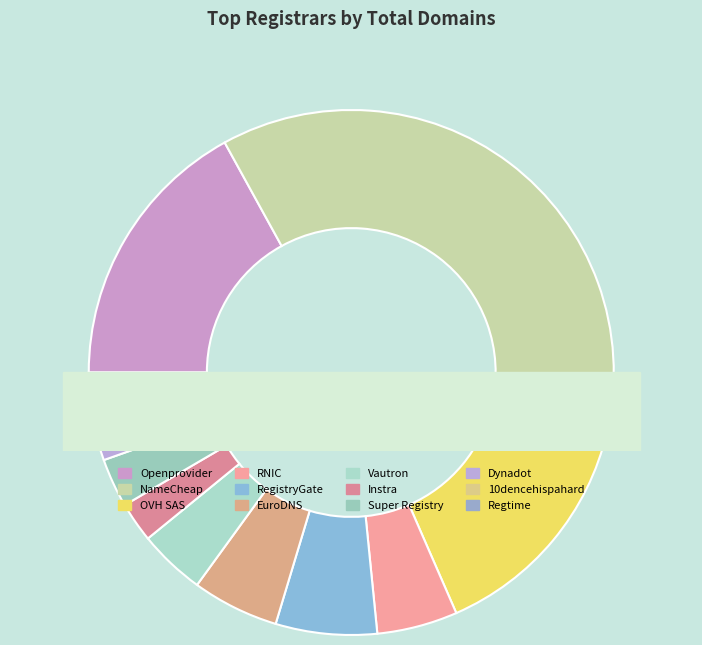

What is the ratio of the value at Regtime Ltd. to the value at Super Registry Ltd?

0.4